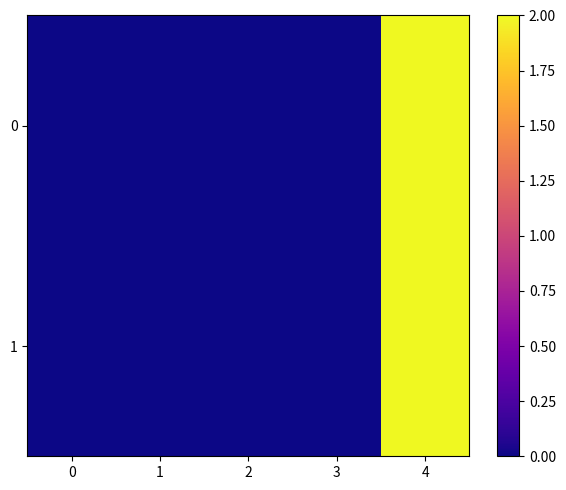

Rank the series by their maximum value, from lowest to highest.

1, 0